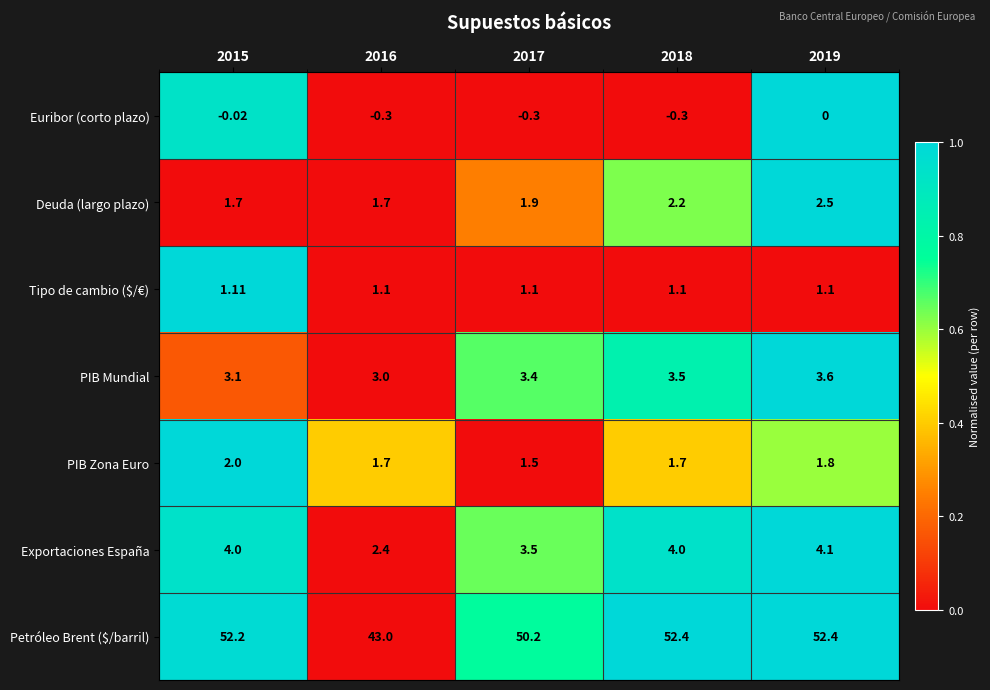

At which category is the sum across all series the highest?

2019